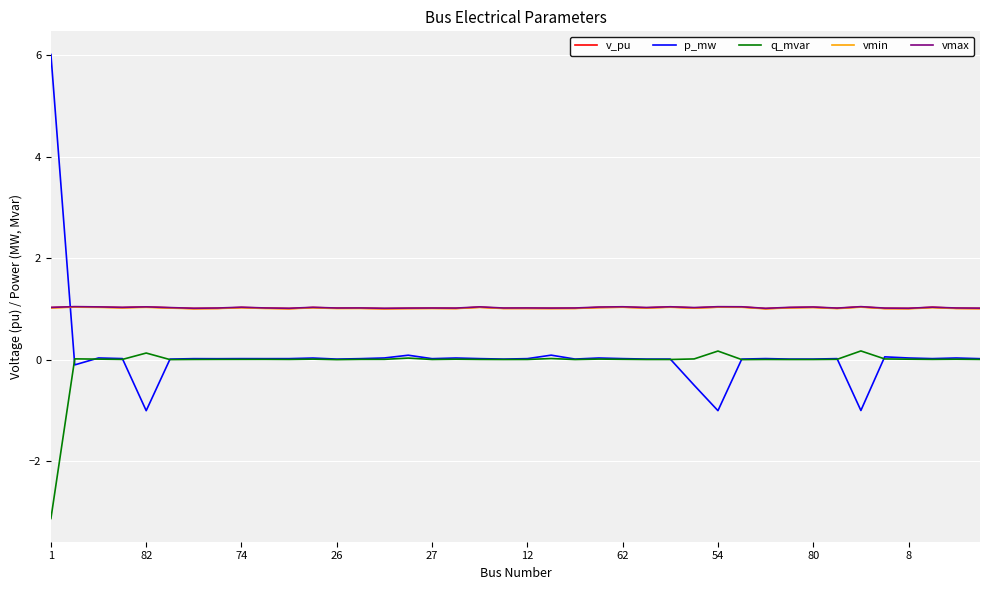

True or false: vmin and q_mvar intersect in this chart.

False